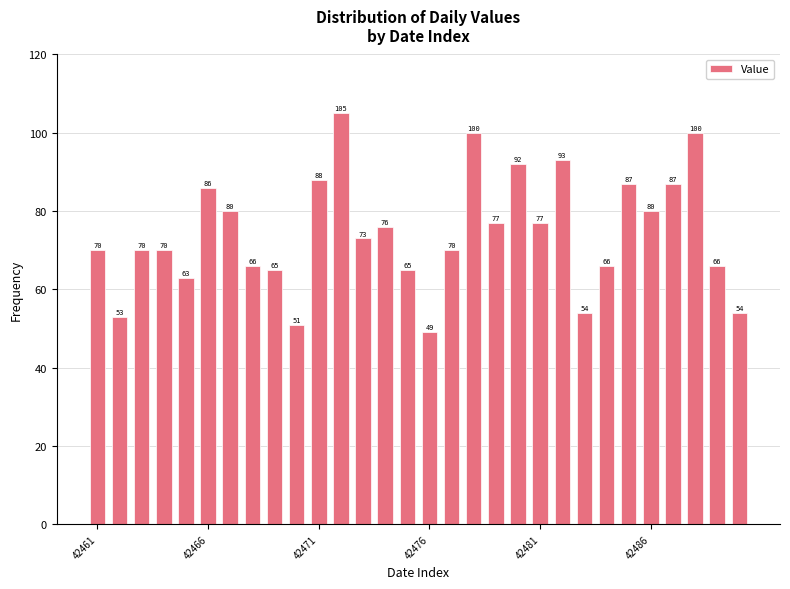

What is the greatest value displayed?

105